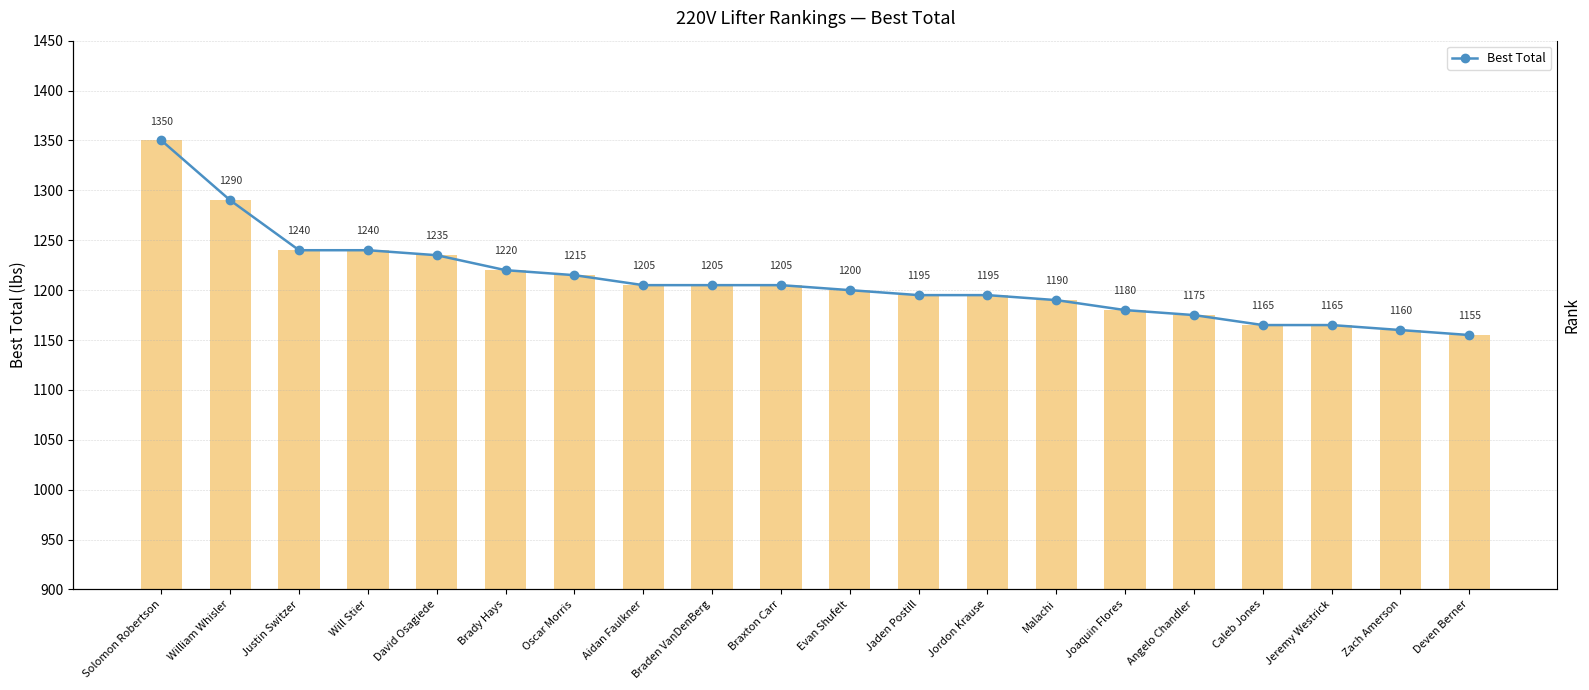

What is the minimum value shown in the chart?

1155